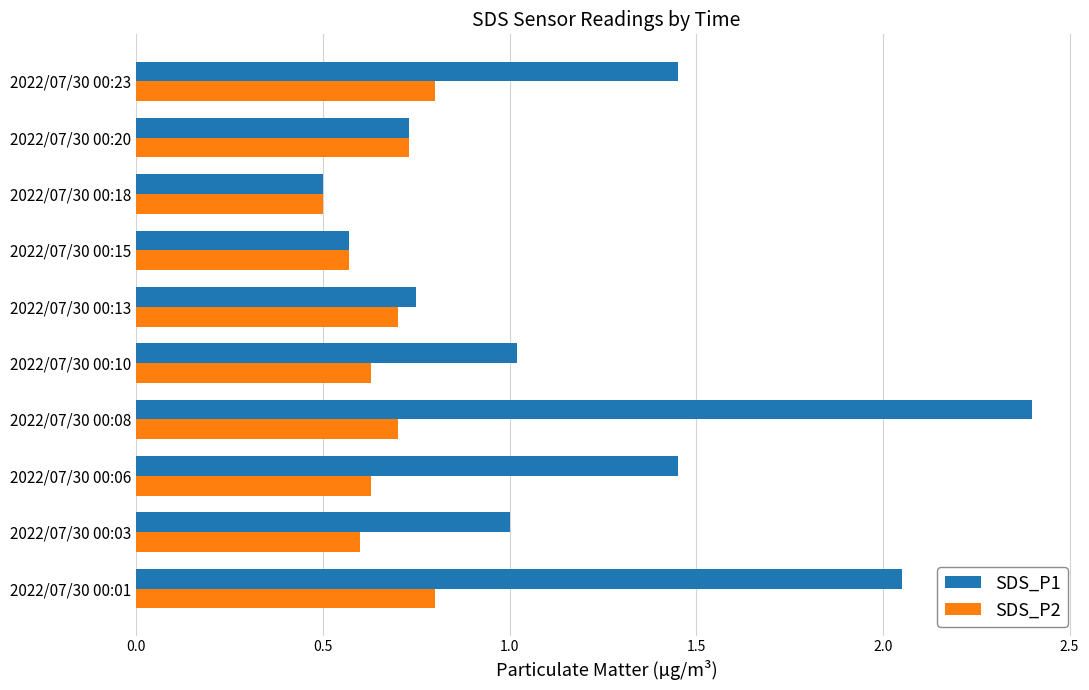

Rank the series by their average value, from highest to lowest.

SDS_P1, SDS_P2